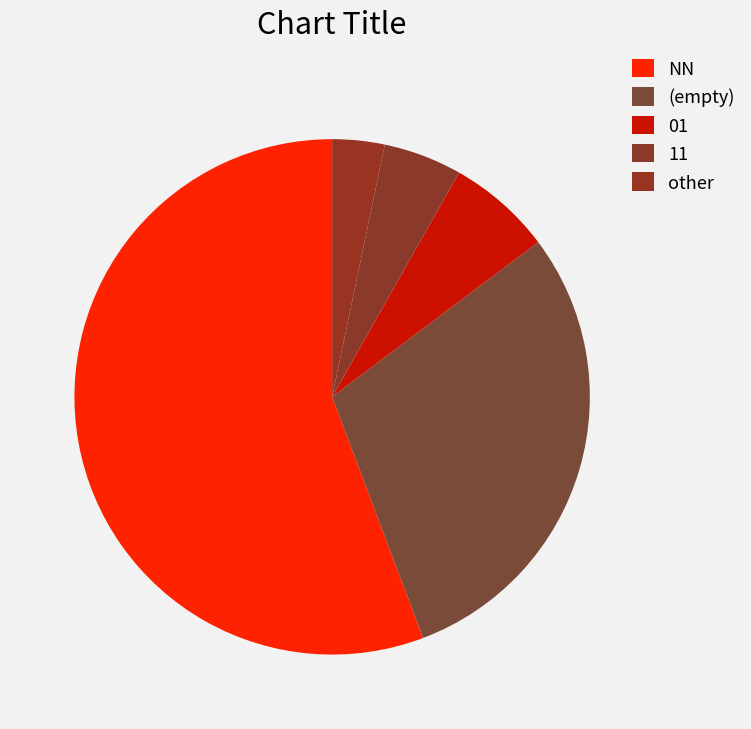

To the nearest percent, what is the average slice percentage?

20%